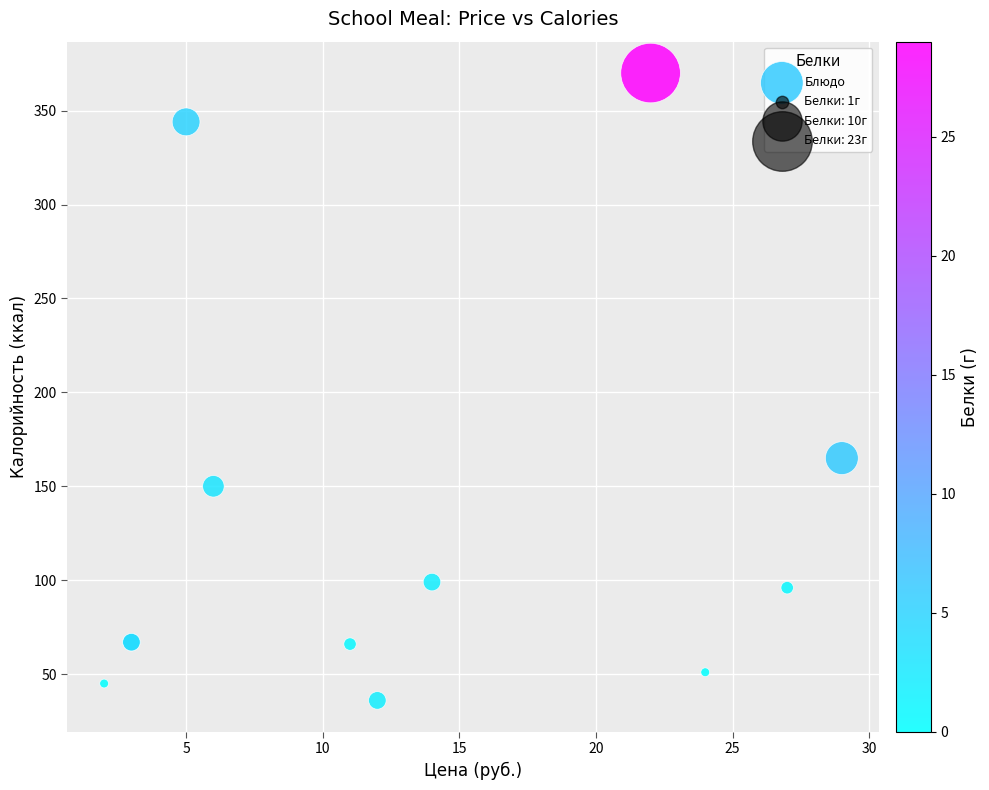

What Y value in the scatter plot is closest to 203?

165